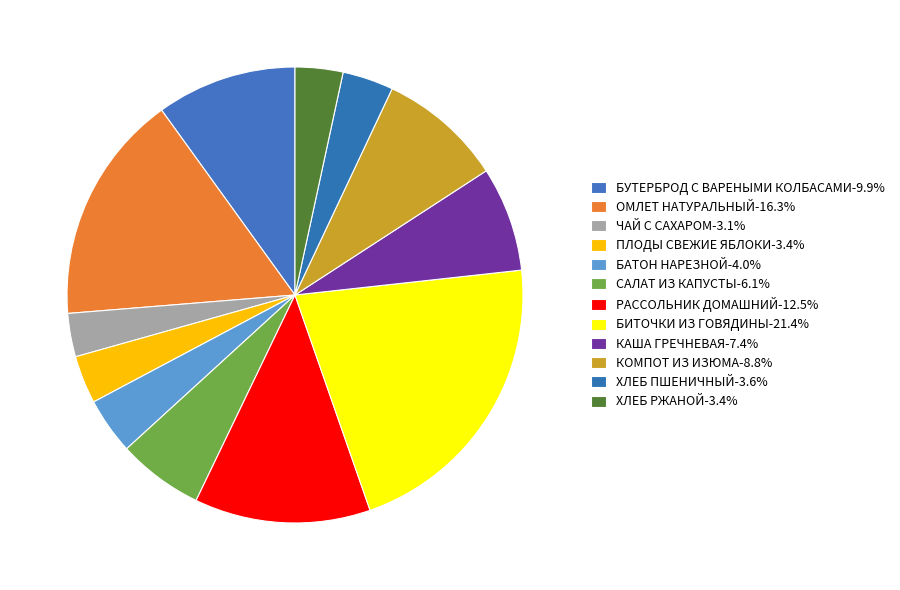

What is the largest slice in the pie chart?

БИТОЧКИ ИЗ ГОВЯДИНЫ